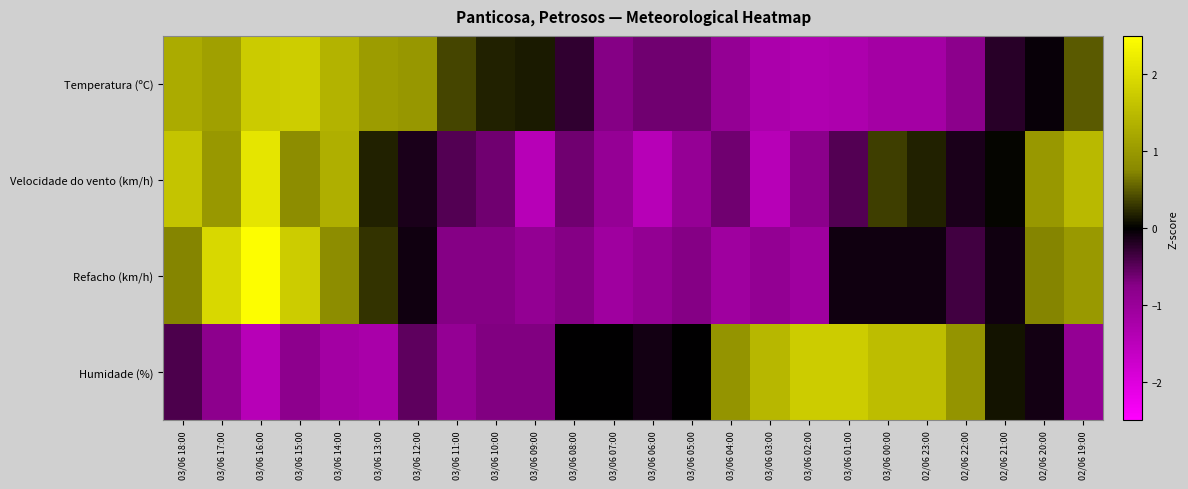

Reading left to right, list all the values displayed in this chart.

Temperatura (ºC): 03/06 18:00=1.3	03/06 17:00=1.1	03/06 16:00=1.7	03/06 15:00=1.8	03/06 14:00=1.4	03/06 13:00=1.0	03/06 12:00=1.0	03/06 11:00=0.4	03/06 10:00=0.2	03/06 09:00=0.2	03/06 08:00=-0.3	03/06 07:00=-0.7	03/06 06:00=-0.6	03/06 05:00=-0.6	03/06 04:00=-0.9	03/06 03:00=-1.3	03/06 02:00=-1.3	03/06 01:00=-1.3	03/06 00:00=-1.2	02/06 23:00=-1.2	02/06 22:00=-0.8	02/06 21:00=-0.2	02/06 20:00=-0.0	02/06 19:00=0.5
Velocidade do vento (km/h): 03/06 18:00=1.6	03/06 17:00=1.0	03/06 16:00=2.1	03/06 15:00=0.8	03/06 14:00=1.3	03/06 13:00=0.2	03/06 12:00=-0.1	03/06 11:00=-0.5	03/06 10:00=-0.6	03/06 09:00=-1.4	03/06 08:00=-0.6	03/06 07:00=-0.9	03/06 06:00=-1.4	03/06 05:00=-0.9	03/06 04:00=-0.6	03/06 03:00=-1.4	03/06 02:00=-0.8	03/06 01:00=-0.5	03/06 00:00=0.3	02/06 23:00=0.2	02/06 22:00=-0.1	02/06 21:00=0.0	02/06 20:00=1.0	02/06 19:00=1.5
Refacho (km/h): 03/06 18:00=0.7	03/06 17:00=1.9	03/06 16:00=2.5	03/06 15:00=1.7	03/06 14:00=0.8	03/06 13:00=0.3	03/06 12:00=-0.1	03/06 11:00=-0.7	03/06 10:00=-0.7	03/06 09:00=-0.9	03/06 08:00=-0.7	03/06 07:00=-1.1	03/06 06:00=-0.9	03/06 05:00=-0.7	03/06 04:00=-1.1	03/06 03:00=-0.9	03/06 02:00=-1.1	03/06 01:00=-0.1	03/06 00:00=-0.1	02/06 23:00=-0.1	02/06 22:00=-0.4	02/06 21:00=-0.1	02/06 20:00=0.7	02/06 19:00=1.0
Humidade (%): 03/06 18:00=-0.4	03/06 17:00=-0.8	03/06 16:00=-1.4	03/06 15:00=-0.8	03/06 14:00=-1.1	03/06 13:00=-1.2	03/06 12:00=-0.5	03/06 11:00=-0.9	03/06 10:00=-0.7	03/06 09:00=-0.7	03/06 08:00=-0.0	03/06 07:00=-0.0	03/06 06:00=-0.1	03/06 05:00=-0.0	03/06 04:00=0.9	03/06 03:00=1.4	03/06 02:00=1.7	03/06 01:00=1.7	03/06 00:00=1.5	02/06 23:00=1.5	02/06 22:00=0.9	02/06 21:00=0.1	02/06 20:00=-0.1	02/06 19:00=-0.9